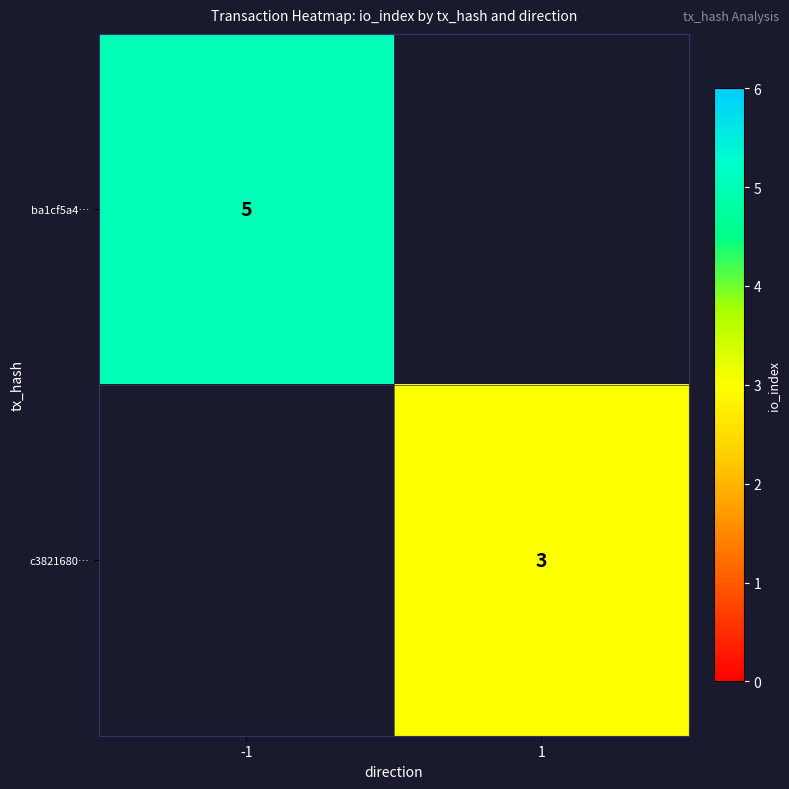

At which category does the chart reach its peak across all series?

-1